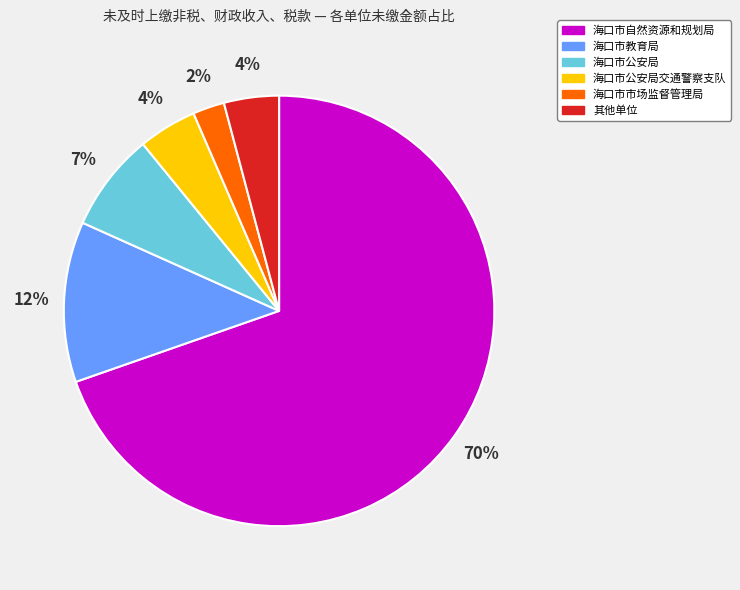

To the nearest percent, what is the average slice percentage?

17%